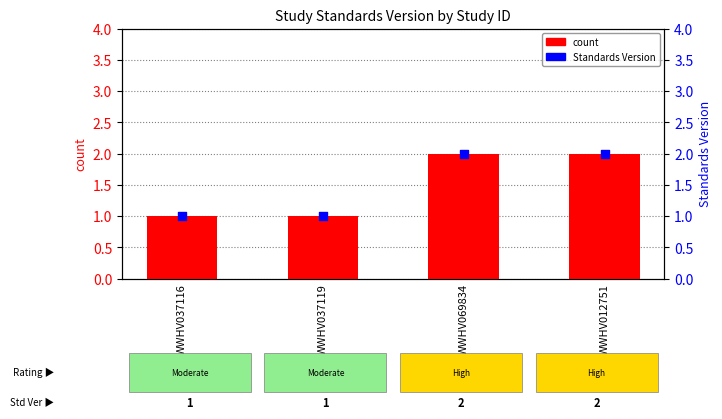

At how many categories does at least one series exceed 1?

2